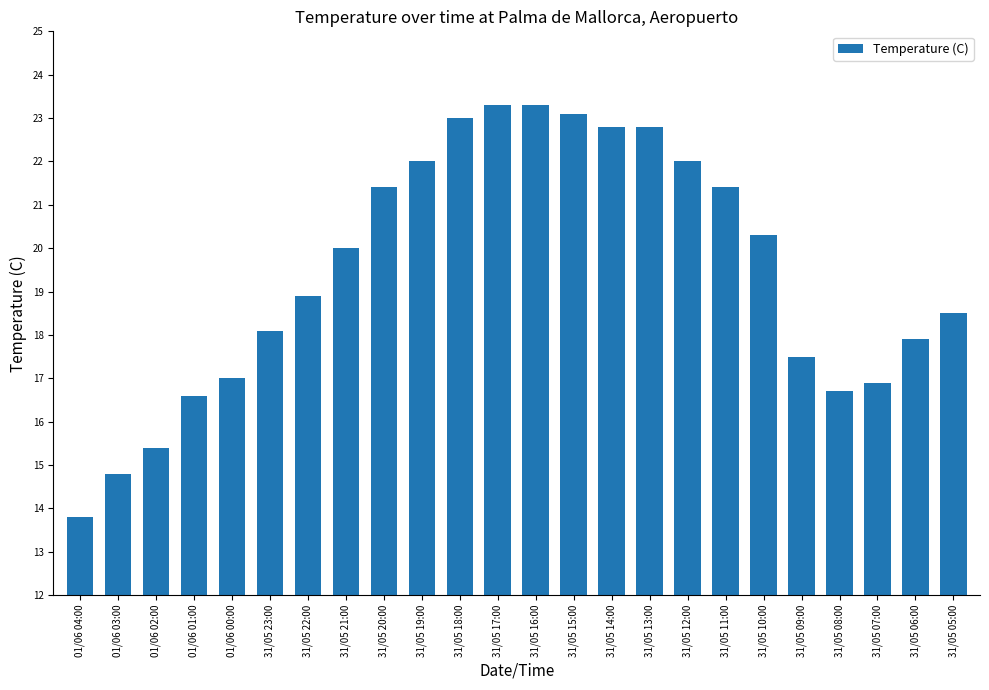

What is the label of the 14th bar from the right?

31/05 18:00